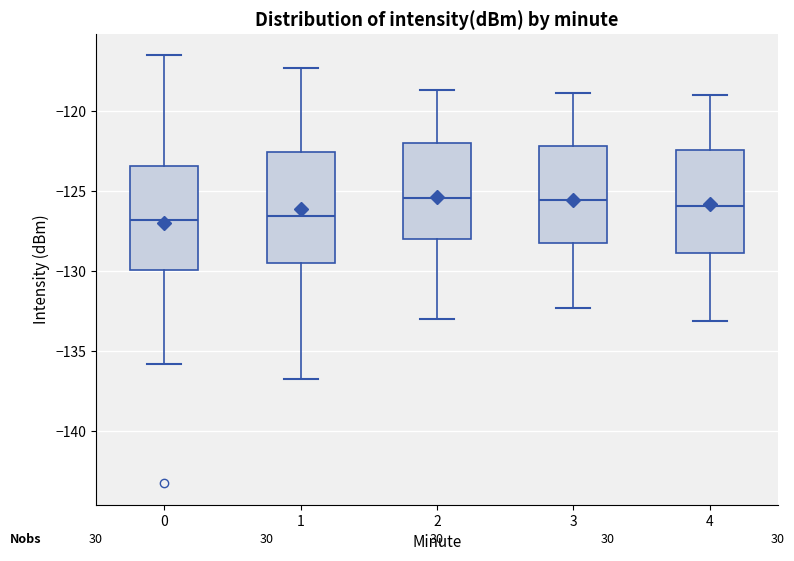

Reading left to right, read every box against the y-axis: the position of its median line, the range the box covers, and the ends of its whiskers. The values are not printed on the chart, so give them approximately, as read against the axis.

0: median -127.0, box -130.0 to -123.5, whiskers -136.0 to -116.5
1: median -126.5, box -129.5 to -122.5, whiskers -136.5 to -117.5
2: median -125.5, box -128.0 to -122.0, whiskers -133.0 to -118.5
3: median -125.5, box -128.0 to -122.0, whiskers -132.5 to -119.0
4: median -126.0, box -129.0 to -122.5, whiskers -133.0 to -119.0